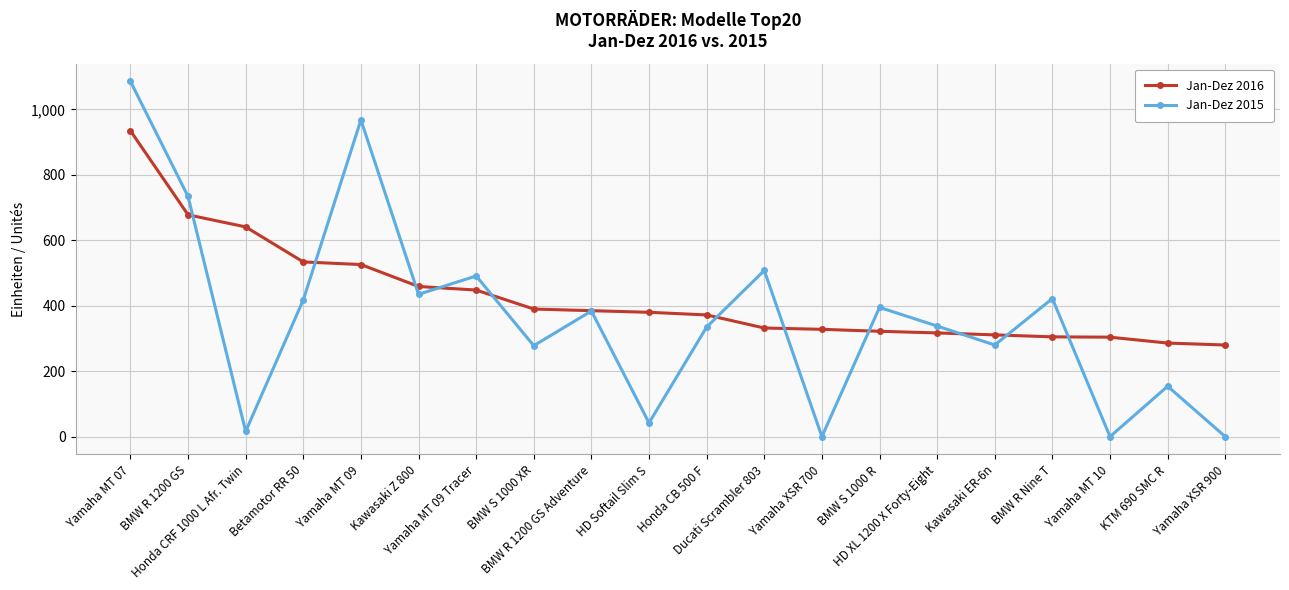

Is it true that Jan-Dez 2015 equals 491 at Yamaha MT 09 Tracer?

True